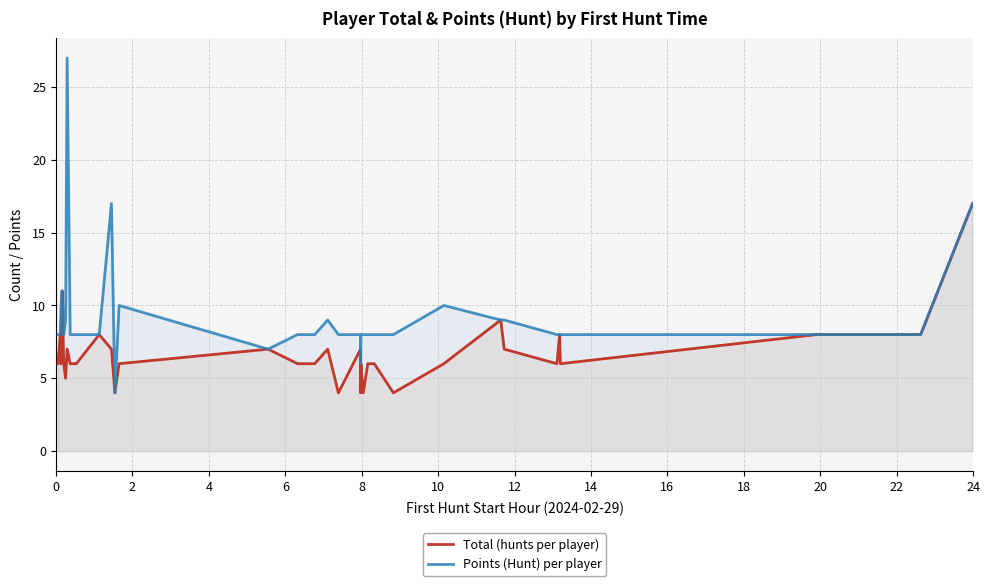

True or false: Total (hunts per player) and Points (Hunt) per player cross at least once.

False